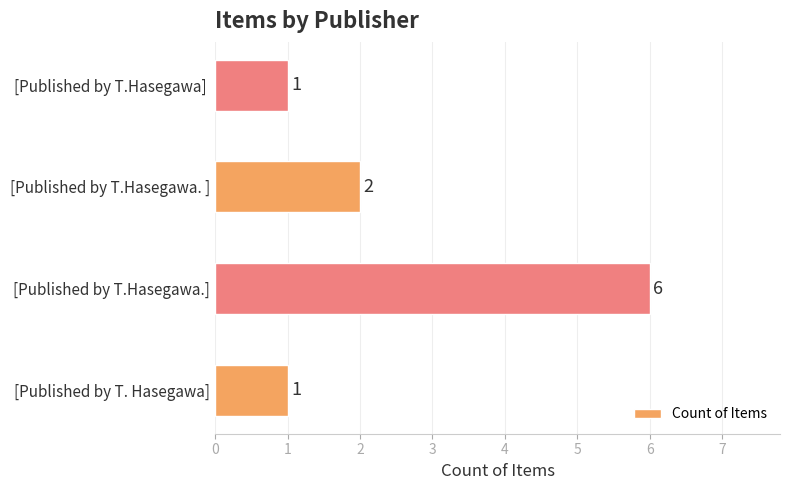

Between [Published by T.Hasegawa.] and [Published by T. Hasegawa], which is larger?

[Published by T.Hasegawa.]